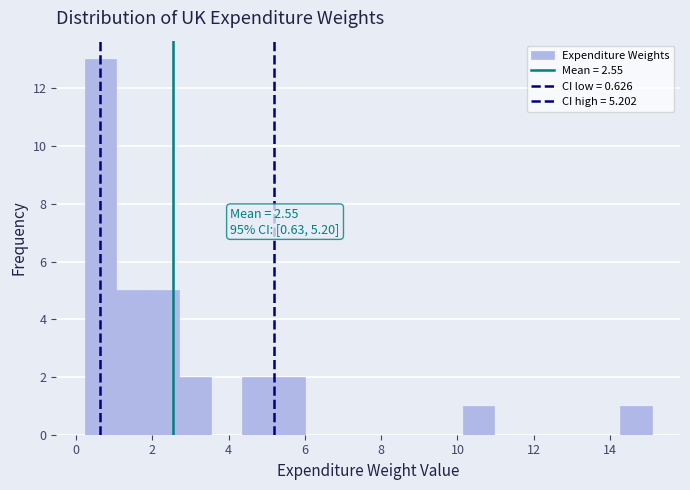

Which range on the x-axis has the tallest bar?

0.2 to 1.0